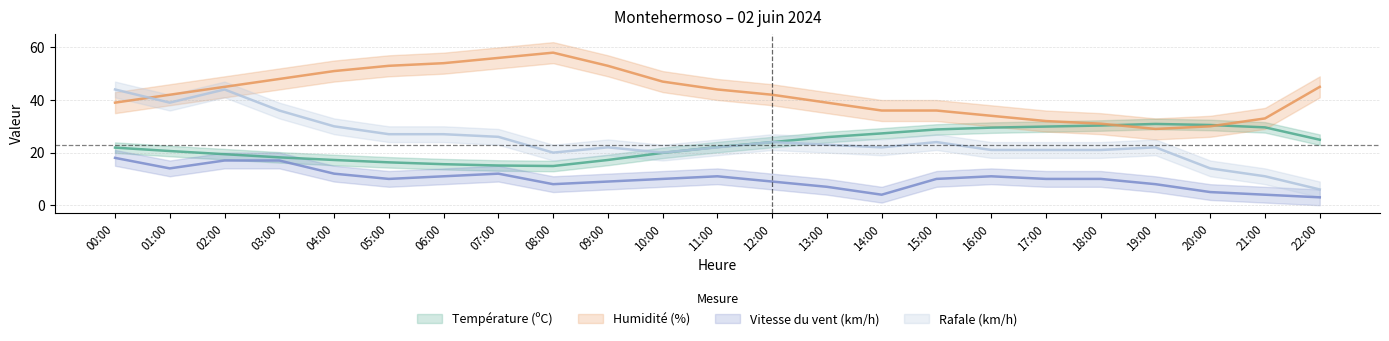

What is the minimum value shown in the chart?

3.0